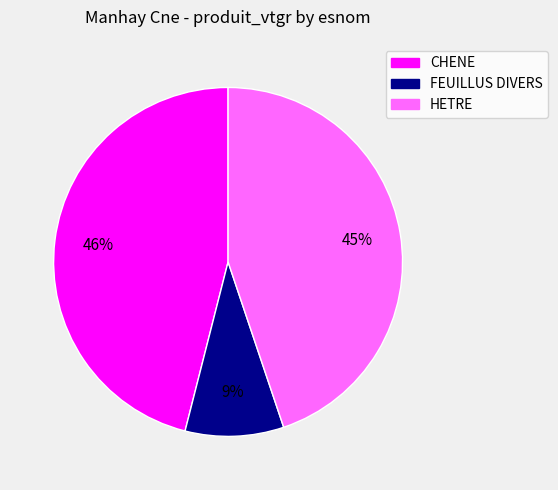

To the nearest percent, what is the difference between the largest and smallest slice percentages?

37%